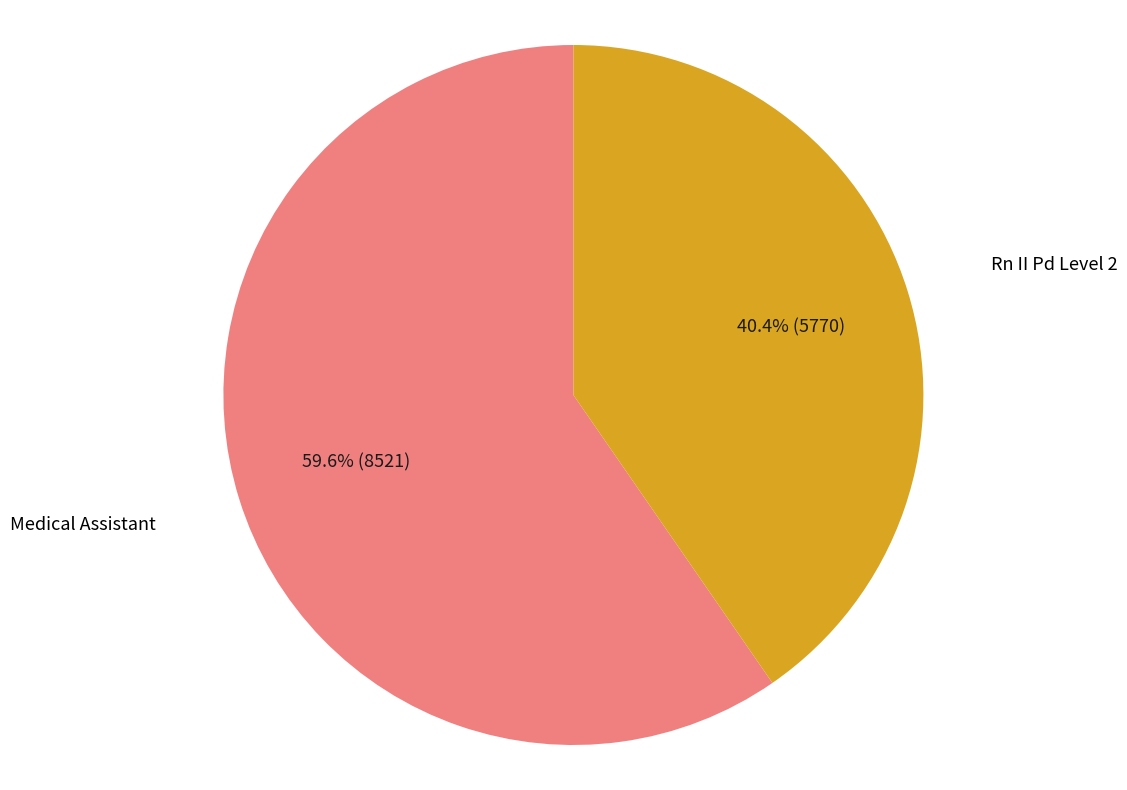

Does any single category account for the majority?

Yes